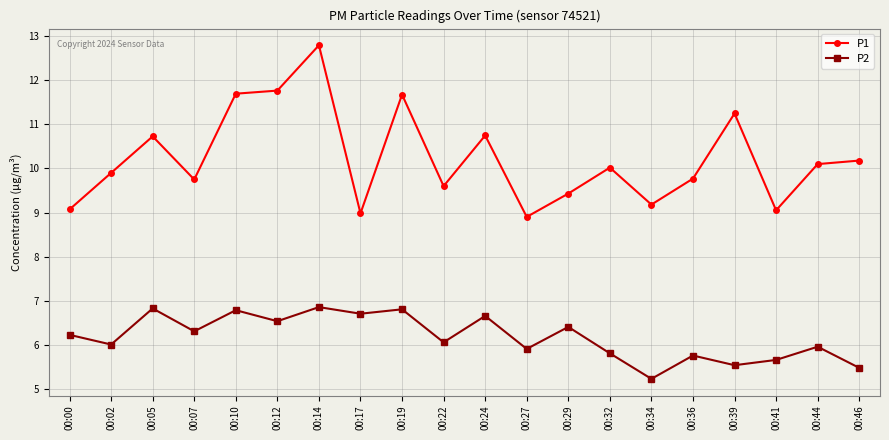

What is the difference between the P2 values at 00:22 and 00:41?

0.4